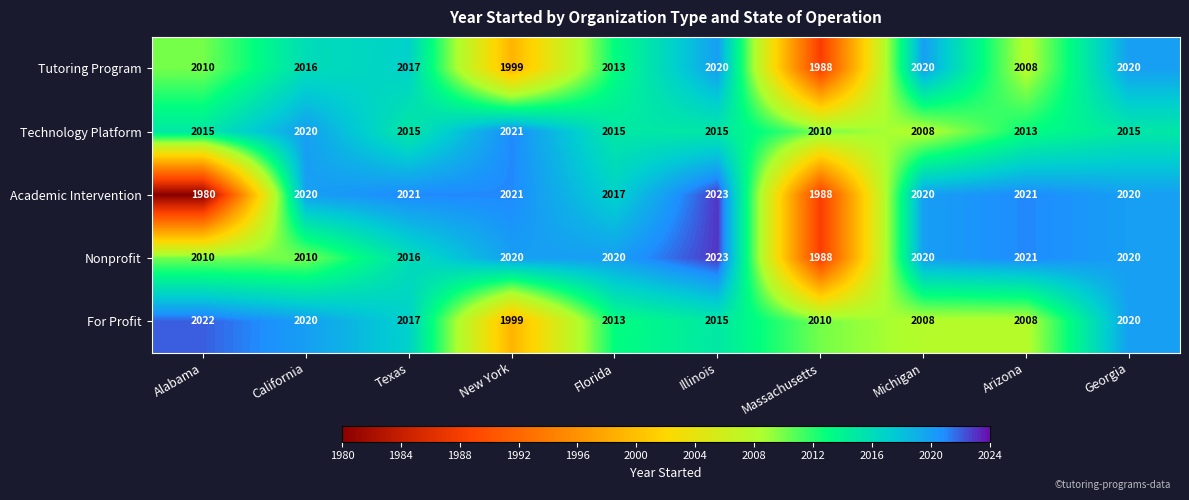

What is the spread (max minus min) of values at Georgia?

5